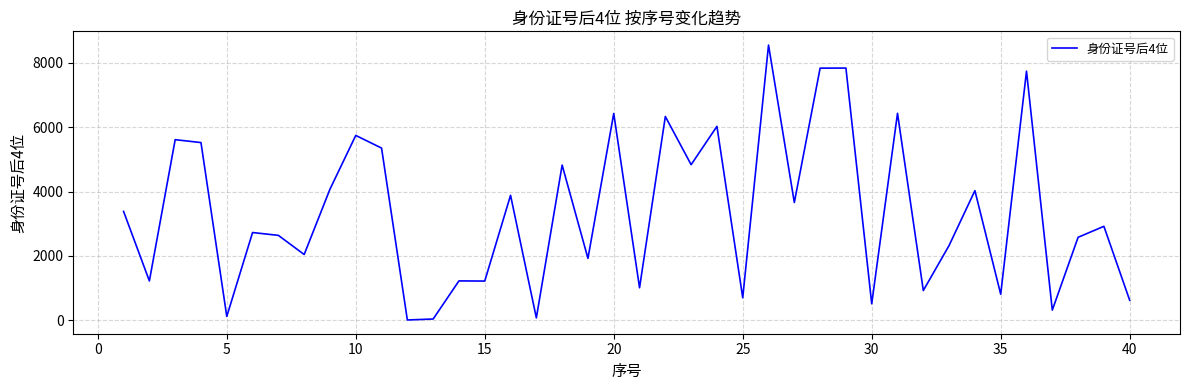

Does the chart display data point markers on the line(s)?

No